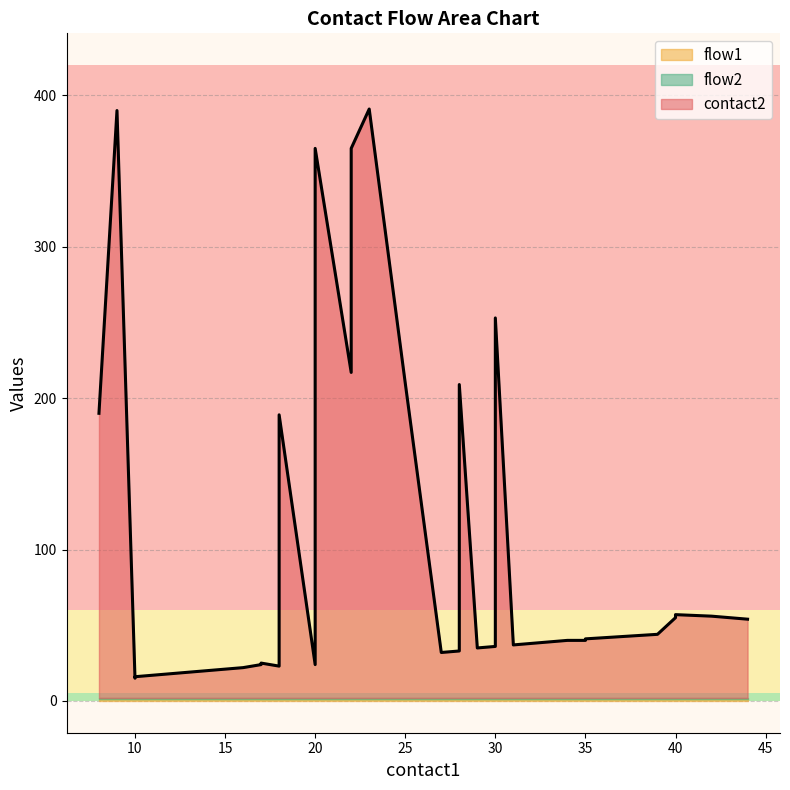

True or false: contact2 has more than 2 points higher than both neighbors.

True